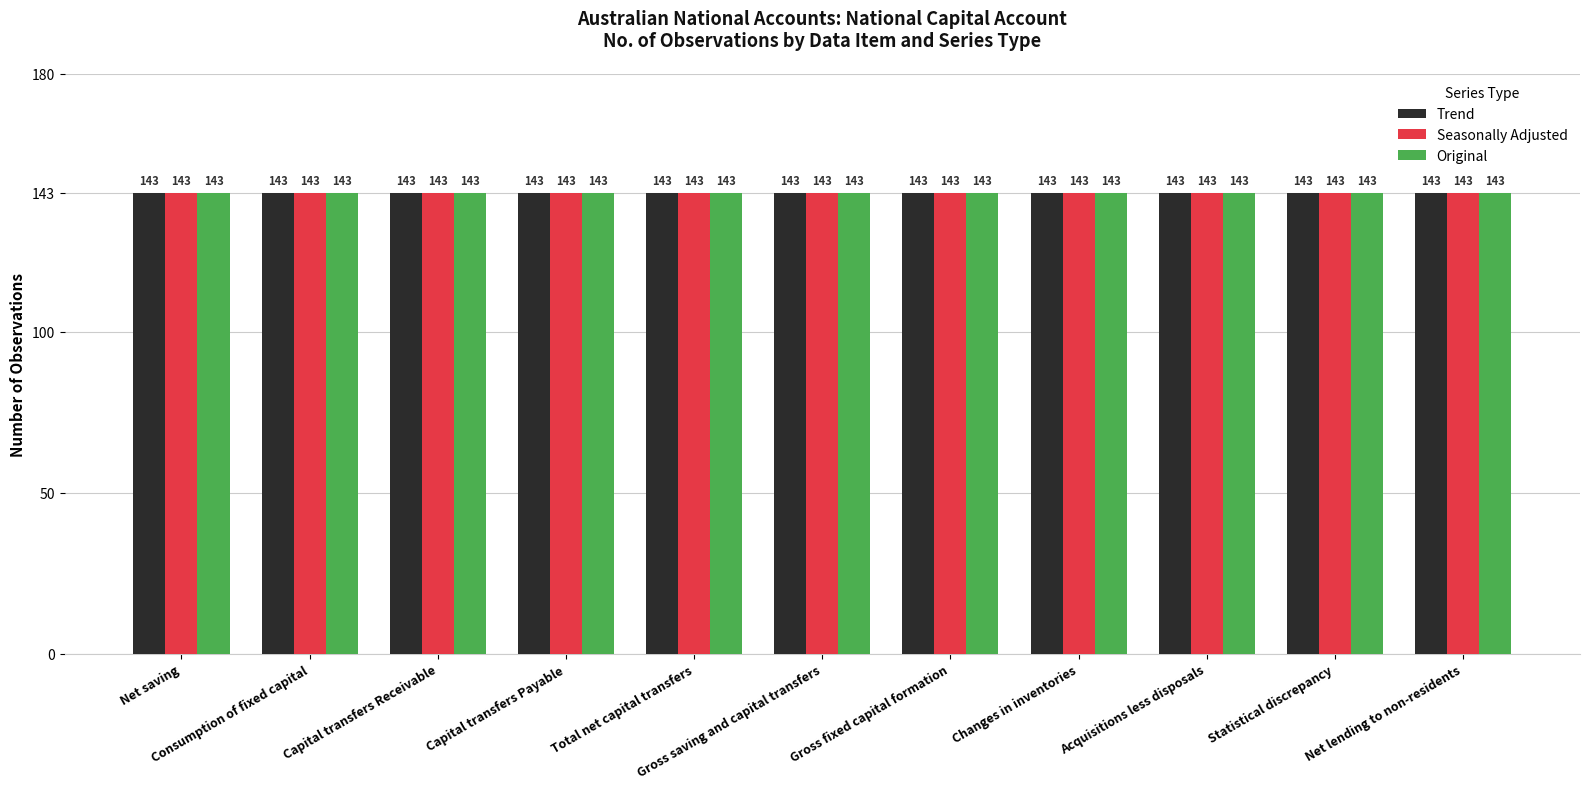

What is the label of the 2nd bar from the left?

Consumption of fixed capital